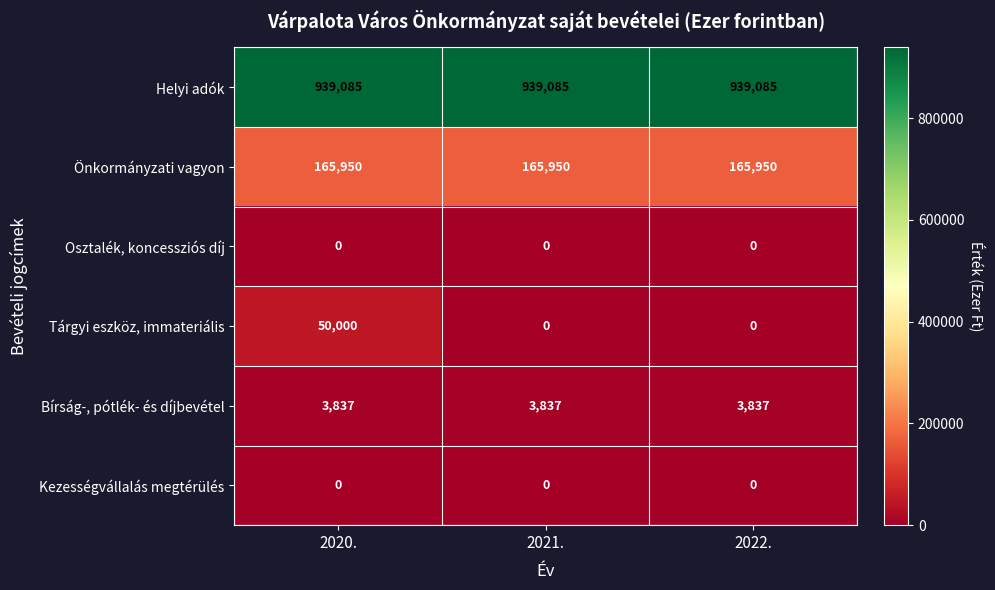

What is the average value of the Helyi adók series?

939085